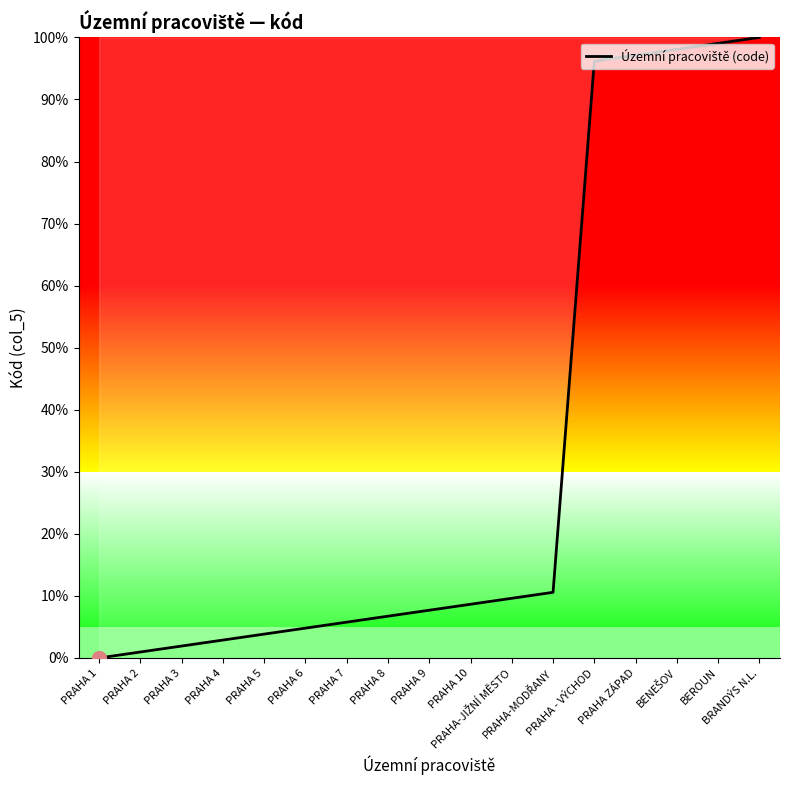

What is the ratio of the value at BEROUN to the value at PRAHA - VÝCHOD?

1.0